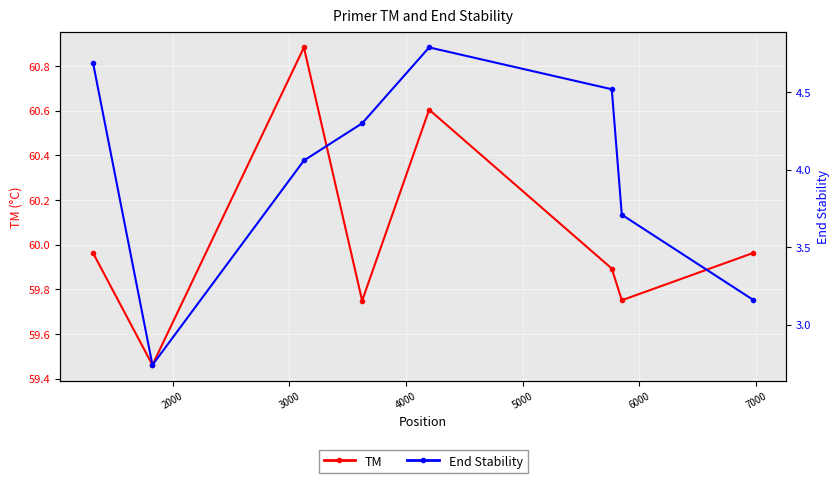

Rank the series at 5000 from lowest to highest value.

End Stability, TM